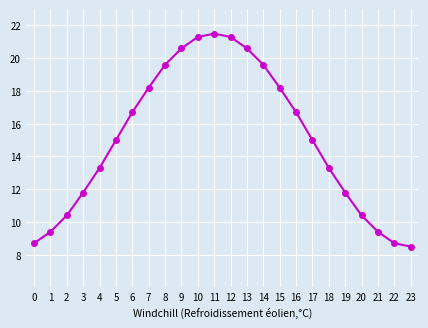

Reading right to left, transcribe all the data shown in this chart.

8.5	8.7	9.4	10.4	11.8	13.3	15.0	16.7	18.2	19.6	20.6	21.3	21.5	21.3	20.6	19.6	18.2	16.7	15.0	13.3	11.8	10.4	9.4	8.7